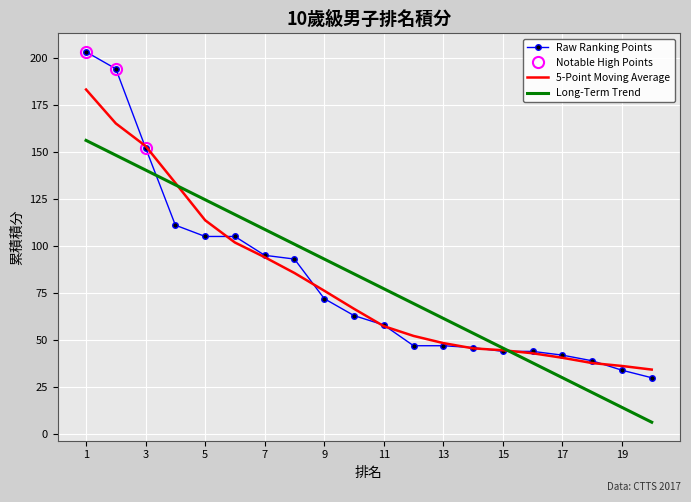

The Long-Term Trend series shows 108.8 at 7. True or false?

True